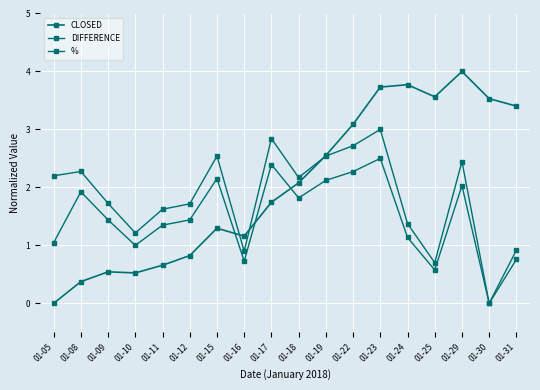

Does the chart have visible grid lines?

Yes